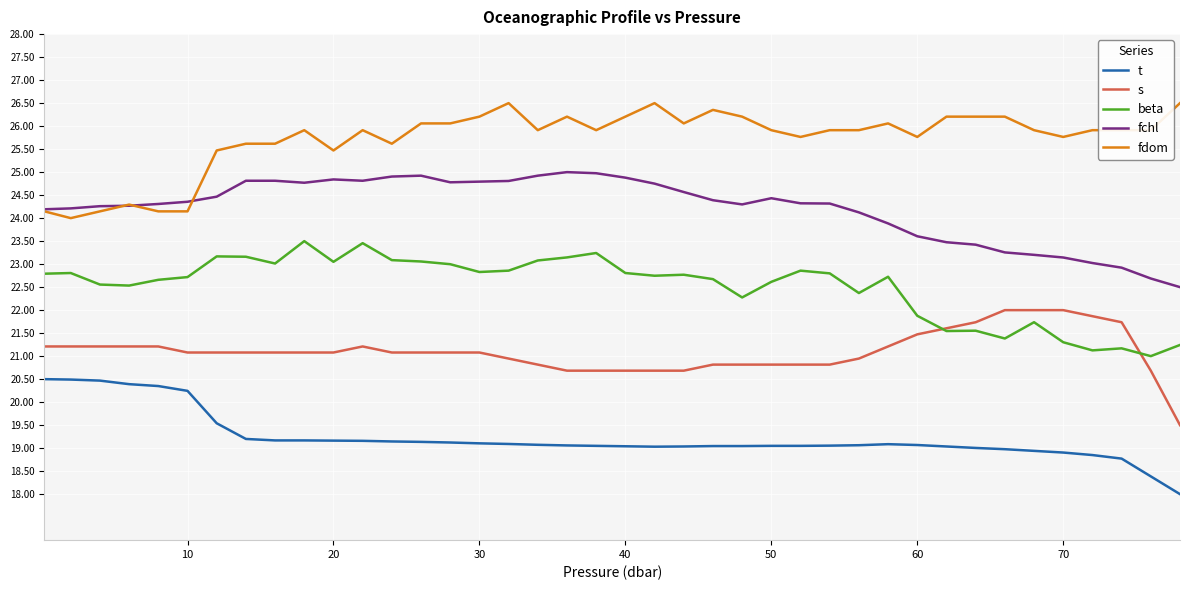

List the series in order of their overall mean, highest first.

fdom, fchl, beta, s, t